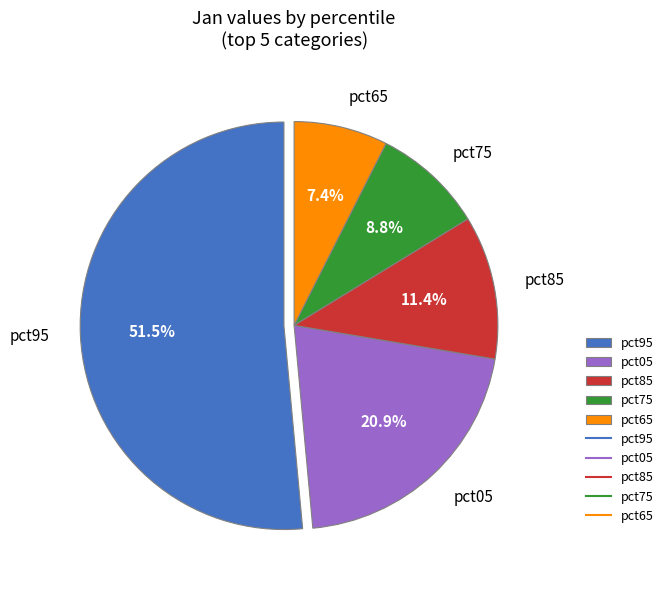

Rank the categories by value from highest to lowest.

pct95, pct05, pct85, pct75, pct65